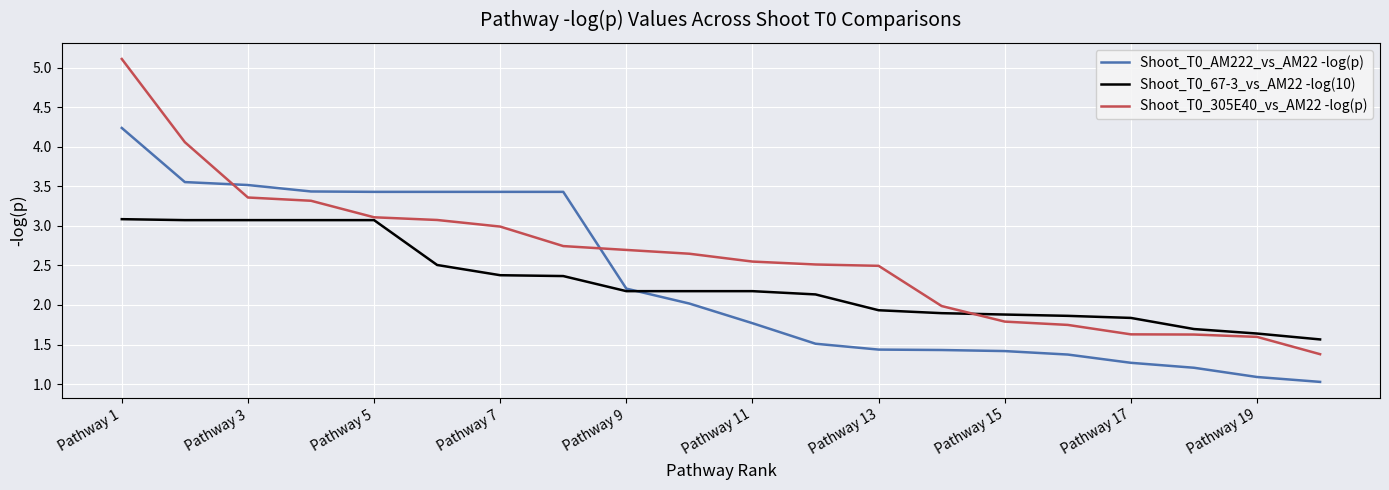

What is the difference between the maximum and second lowest values in the Shoot_T0_AM222_vs_AM22 -log(p) series?

3.1